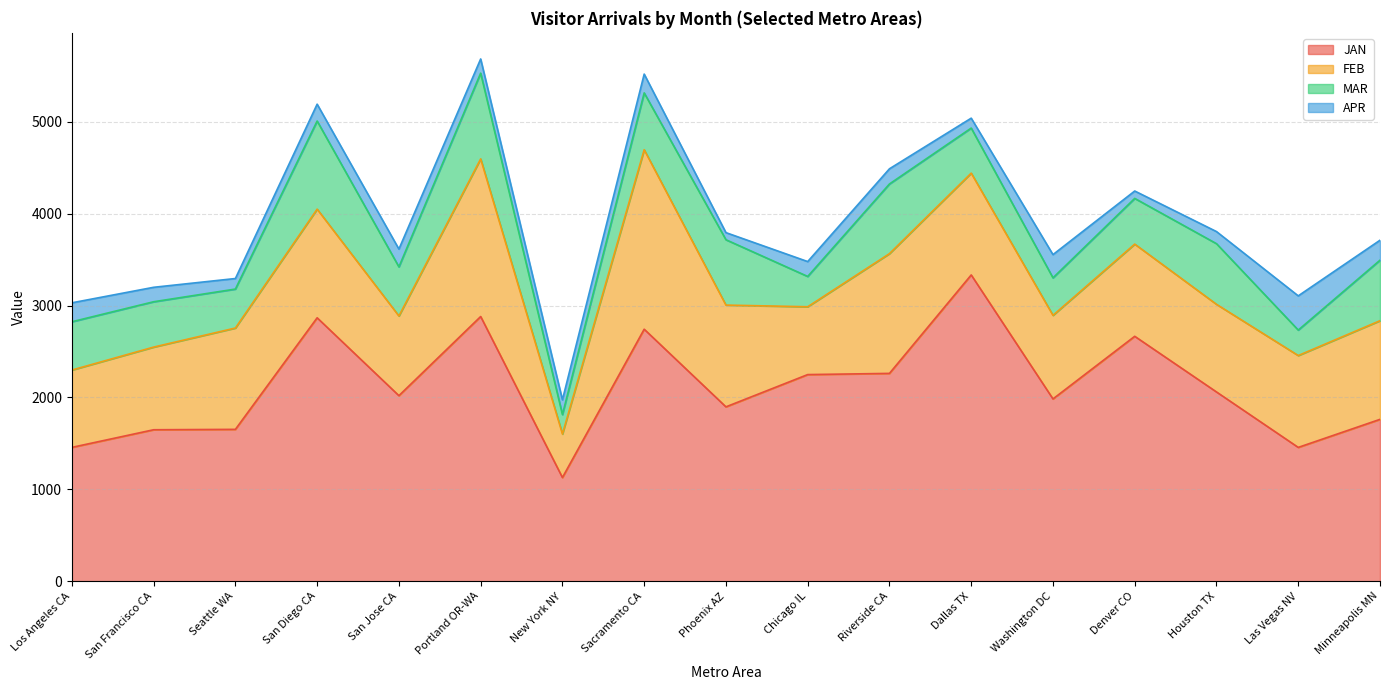

Reading left to right, list all the values displayed in this chart.

JAN: 1456.0	1647.9	1652.2	2866.5	2019.1	2880.3	1127.8	2742.3	1897.2	2248.3	2261.4	3332.9	1983.5	2665.0	2059.4	1455.9	1761.1
FEB: 841.7	899.5	1102.8	1182.7	867.2	1715.9	473.6	1953.3	1107.5	738.3	1303.3	1108.1	909.8	1003.4	953.9	999.7	1073.6
MAR: 525.6	493.6	424.1	958.9	534.5	932.9	211.8	618.7	711.4	329.9	758.2	490.3	408.3	497.5	660.0	277.3	658.6
APR: 206.3	157.3	114.8	183.4	193.6	154.5	160.3	204.7	77.4	162.0	165.2	107.9	252.7	80.4	131.7	372.2	217.4